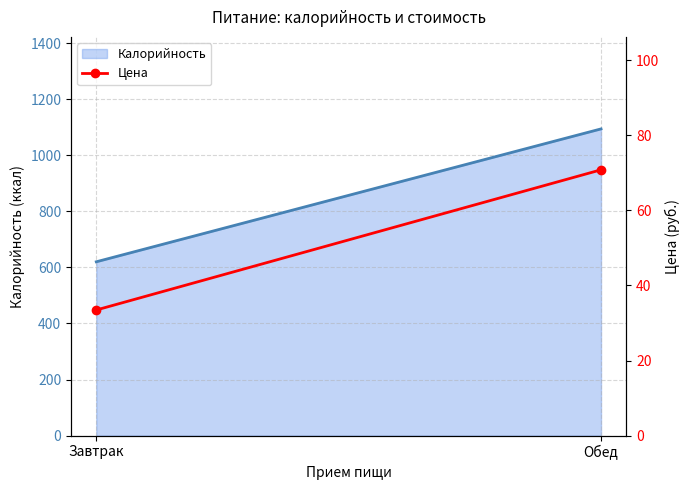

True or false: the data shows 70.8 at Обед.

True